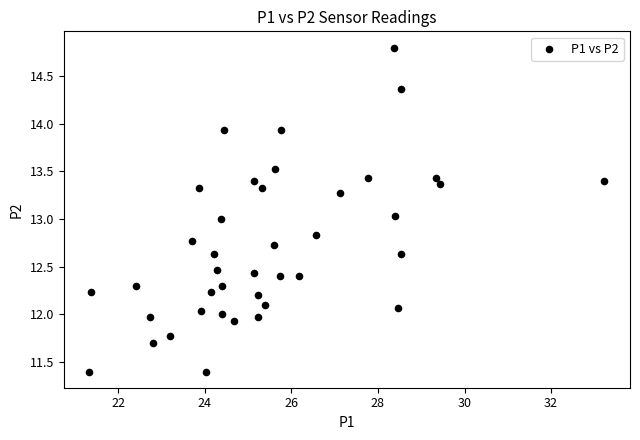

What is the range of Y values (max minus min)?

3.4